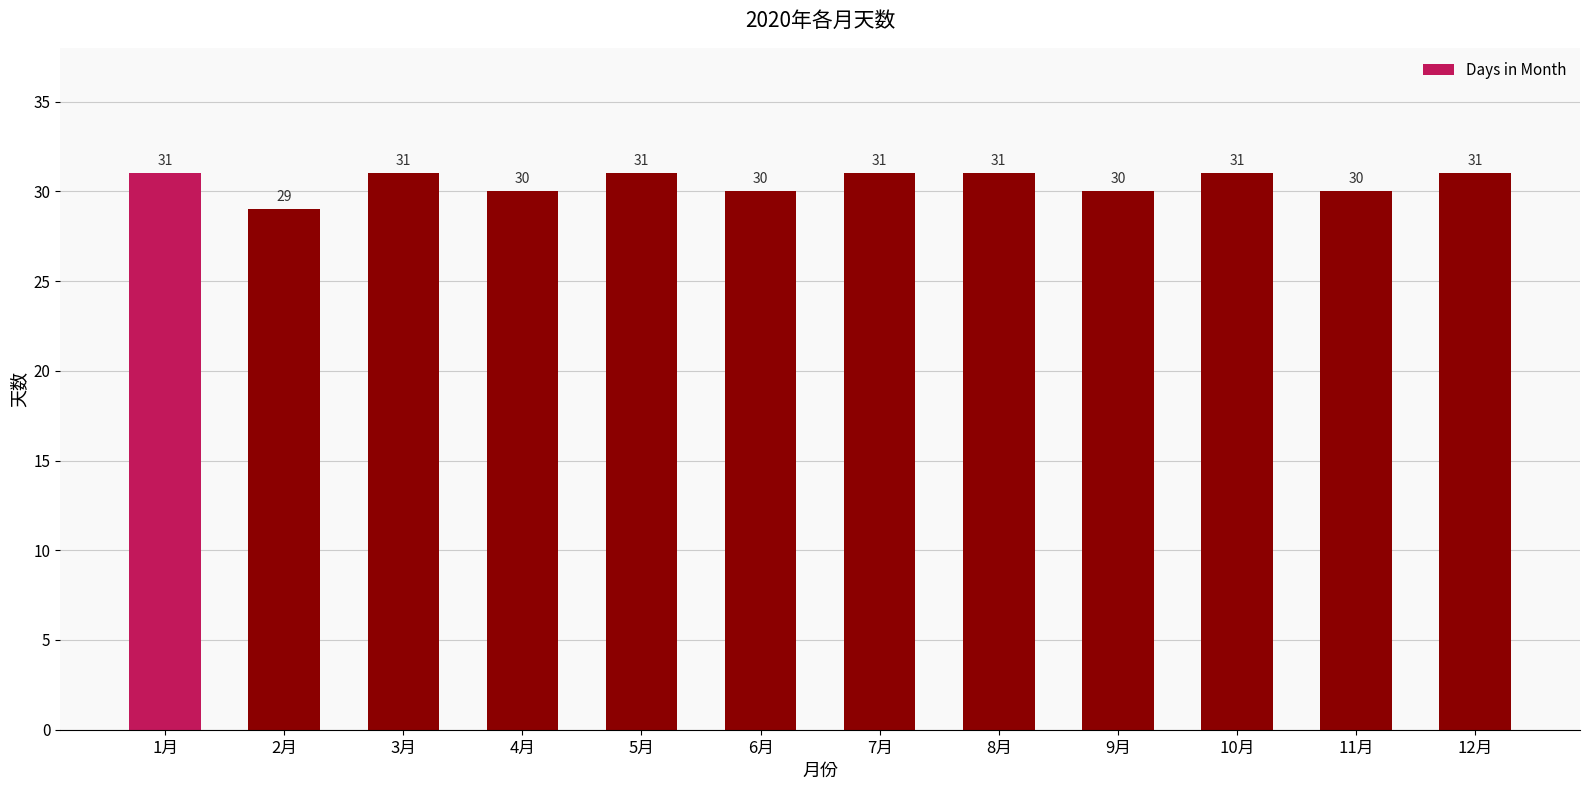

What is the ratio of the value at 1月 to the value at 8月?

1.0